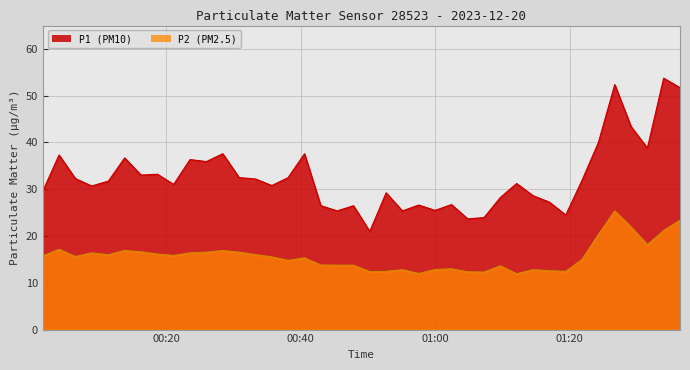

Does the chart display data point markers on the line(s)?

No